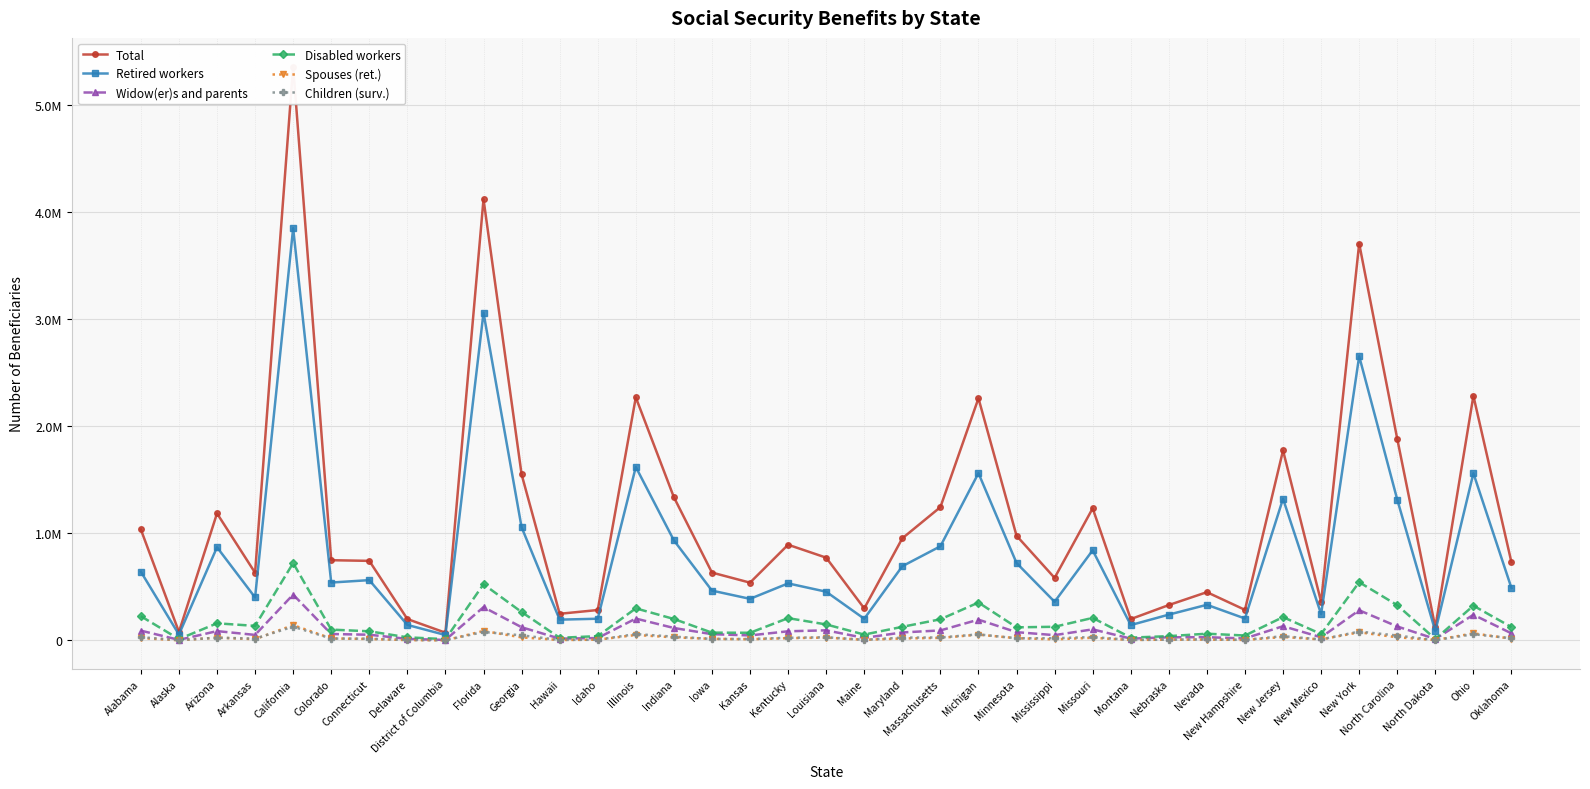

Is this an area chart (filled region under the line)?

No